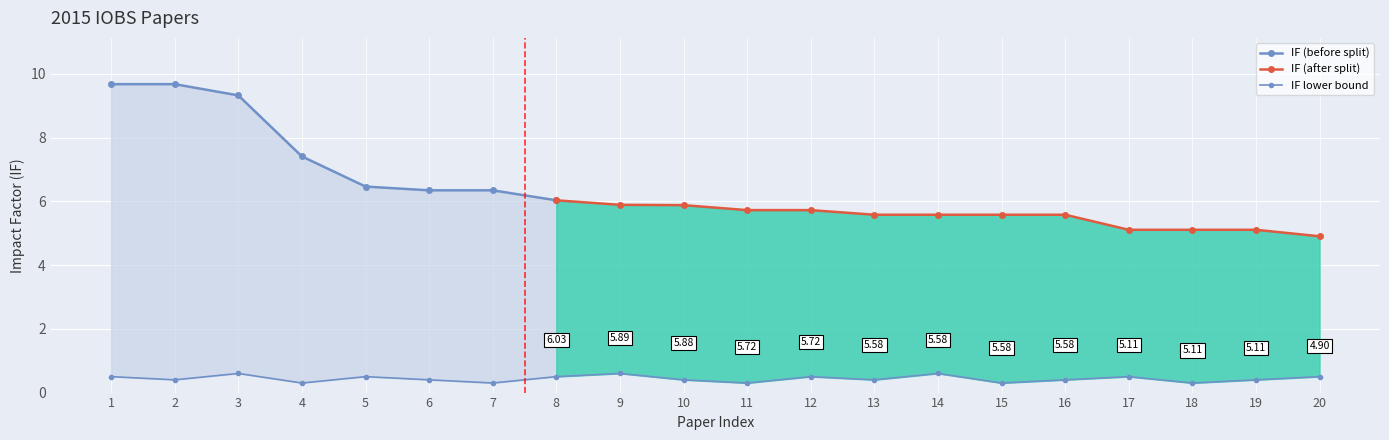

What is the change in value from 10 to 20?

+0.1